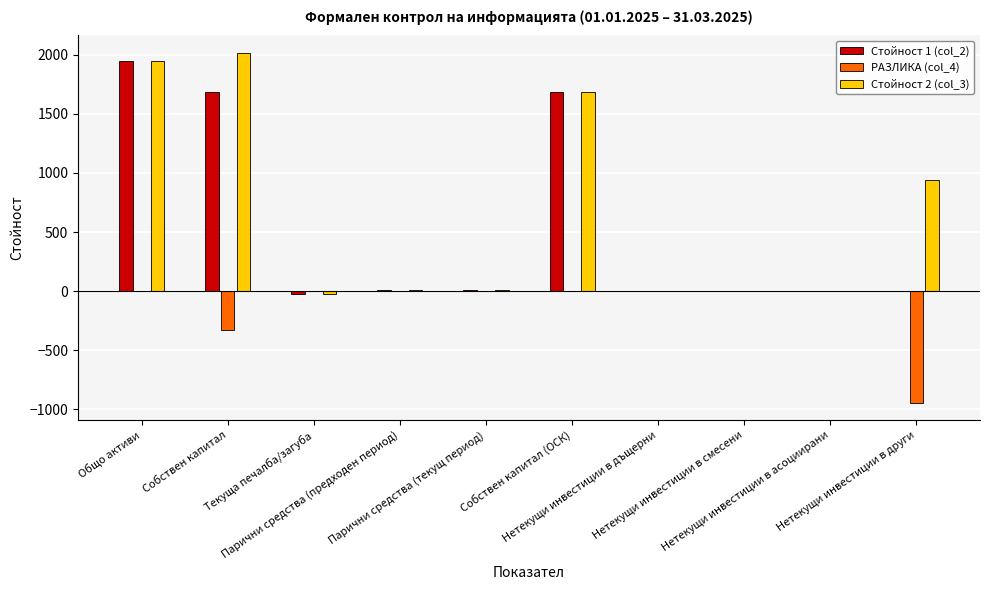

Where is Стойност 2 (col_3) nearest to the value 996?

Нетекущи инвестиции в други